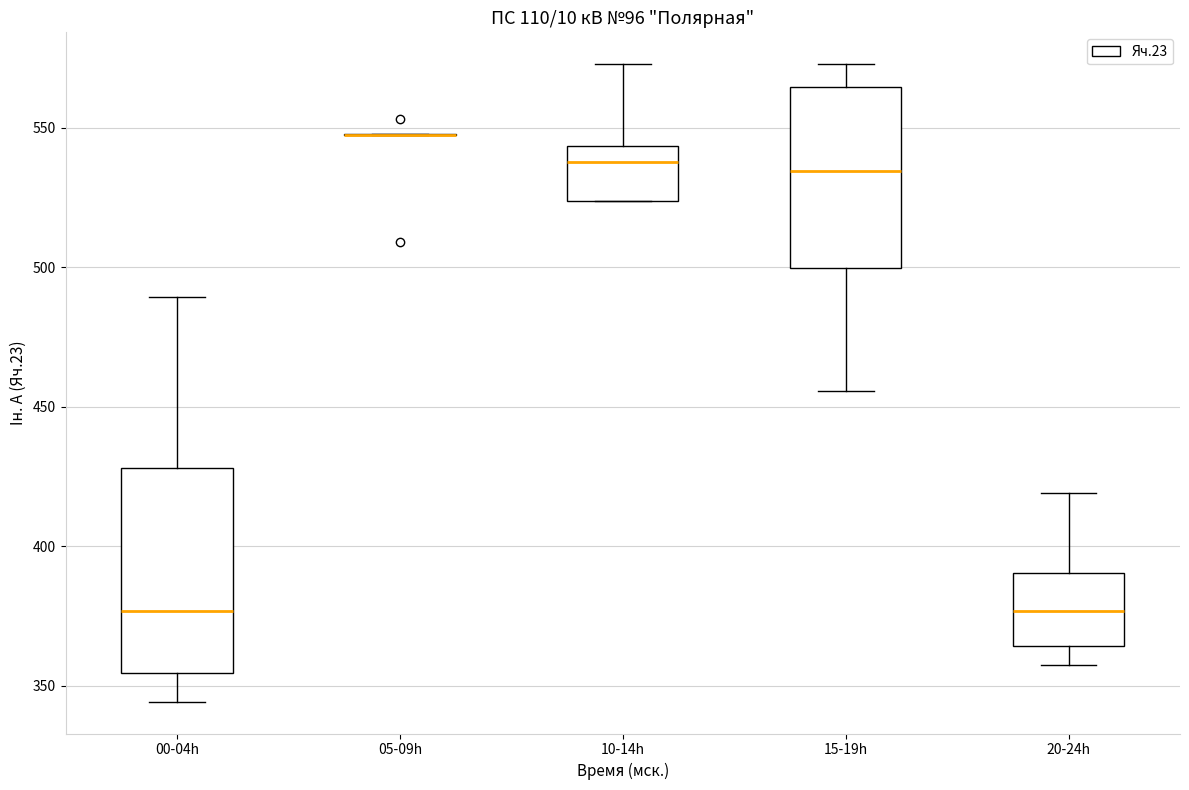

Reading left to right, transcribe this box plot: for each box, give where its median line is, the range the box spans, and where its two whiskers end, as read against the y-axis. The values are not printed on the chart, so give them approximately, as read against the axis.

00-04h: median 375, box 355 to 430, whiskers 345 to 490
05-09h: box collapsed to a line at 545, whiskers 545 to 550
10-14h: median 540, box 525 to 545, whiskers 525 to 575
15-19h: median 535, box 500 to 565, whiskers 455 to 575
20-24h: median 375, box 365 to 390, whiskers 355 to 420